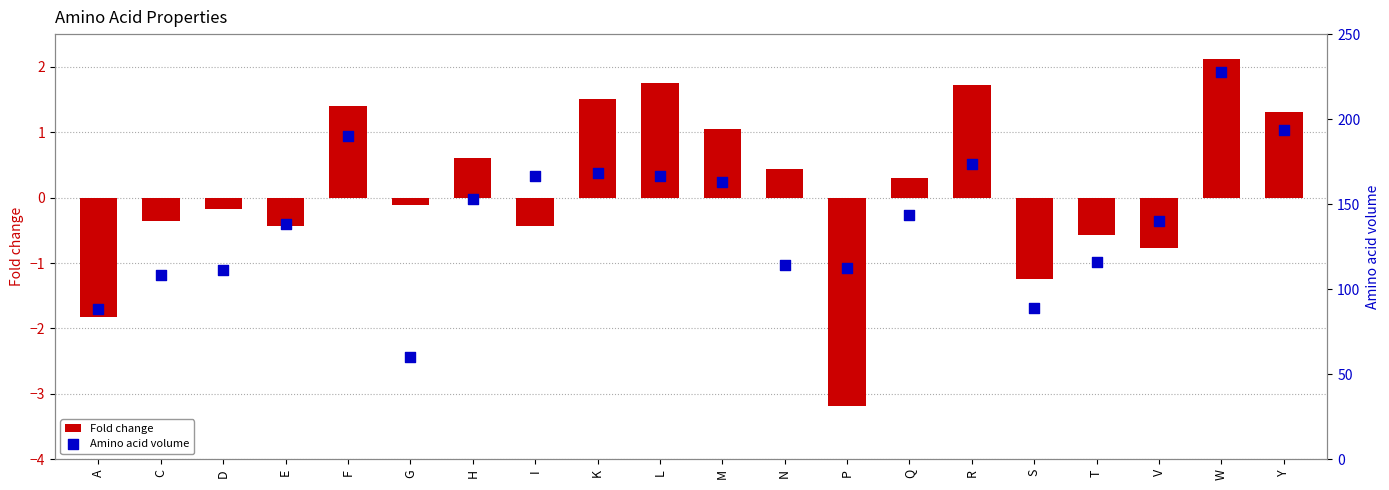

Which series reaches the minimum Y coordinate?

Fold change